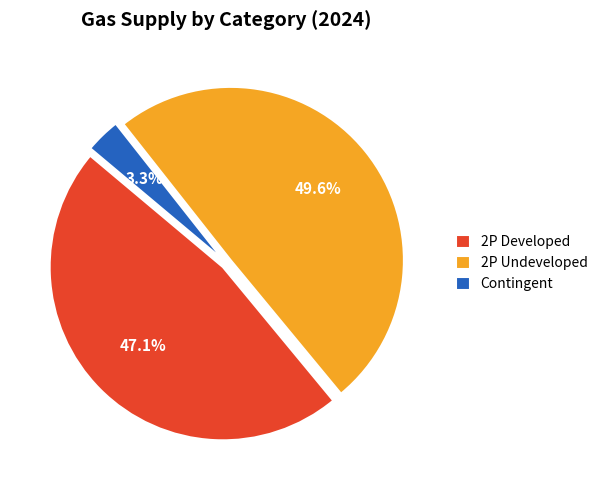

Does Contingent represent more than half of the total?

No